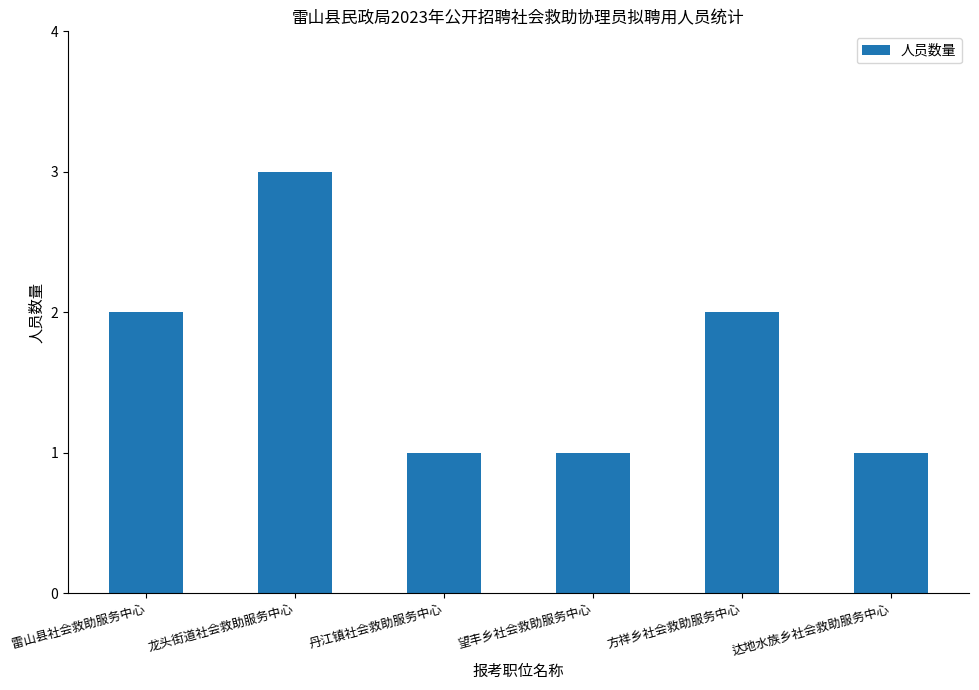

What is the smallest value displayed?

1